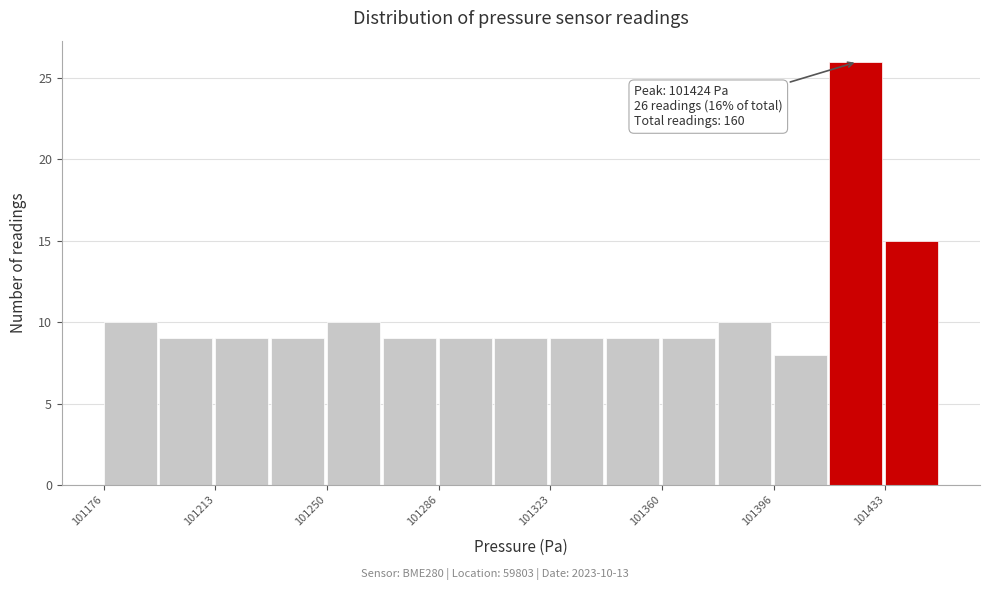

Around what value on the x-axis is the tallest bar? Give the approximate position of its centre, as read against the axis.

101425